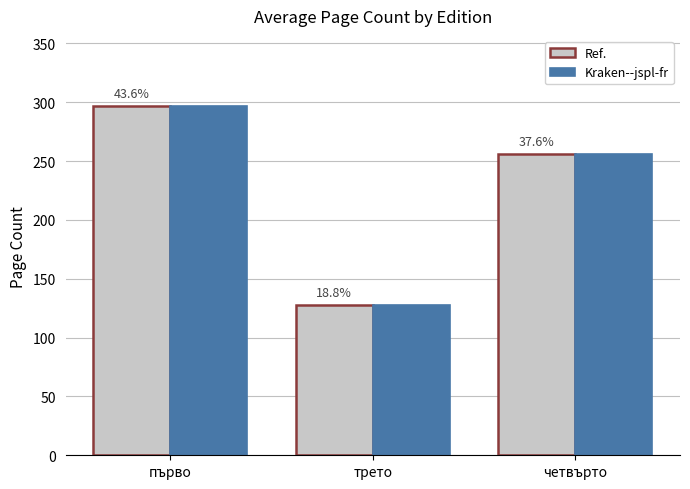

How many bars are there in total?

6